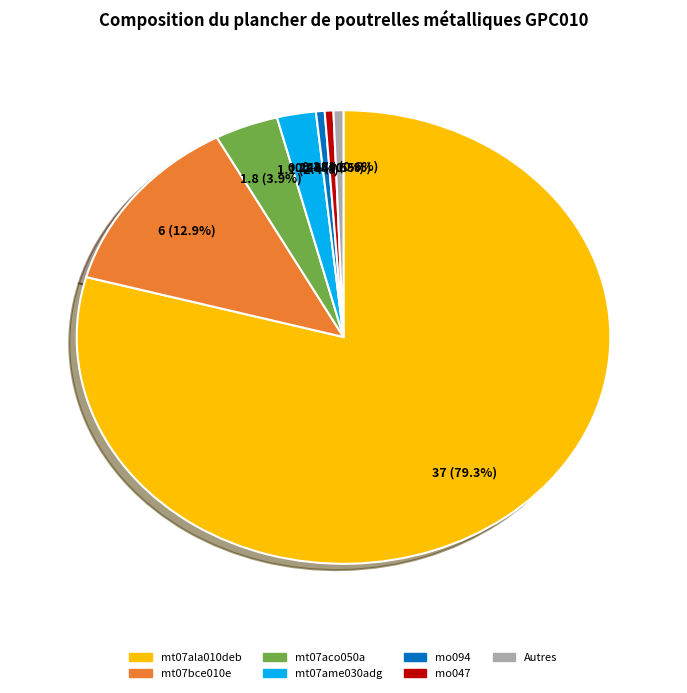

How many slices are in this pie chart?

7